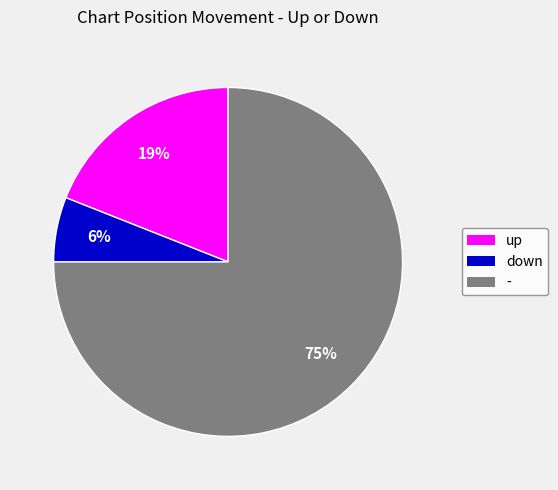

The - slice represents 63% of the pie. True or false?

False